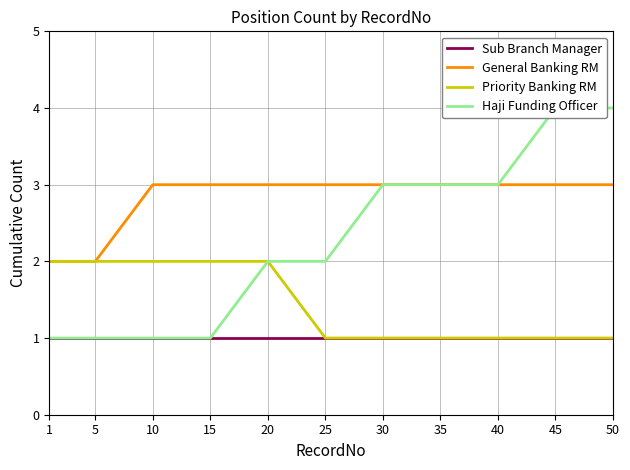

True or false: Priority Banking RM and General Banking RM intersect in this chart.

False